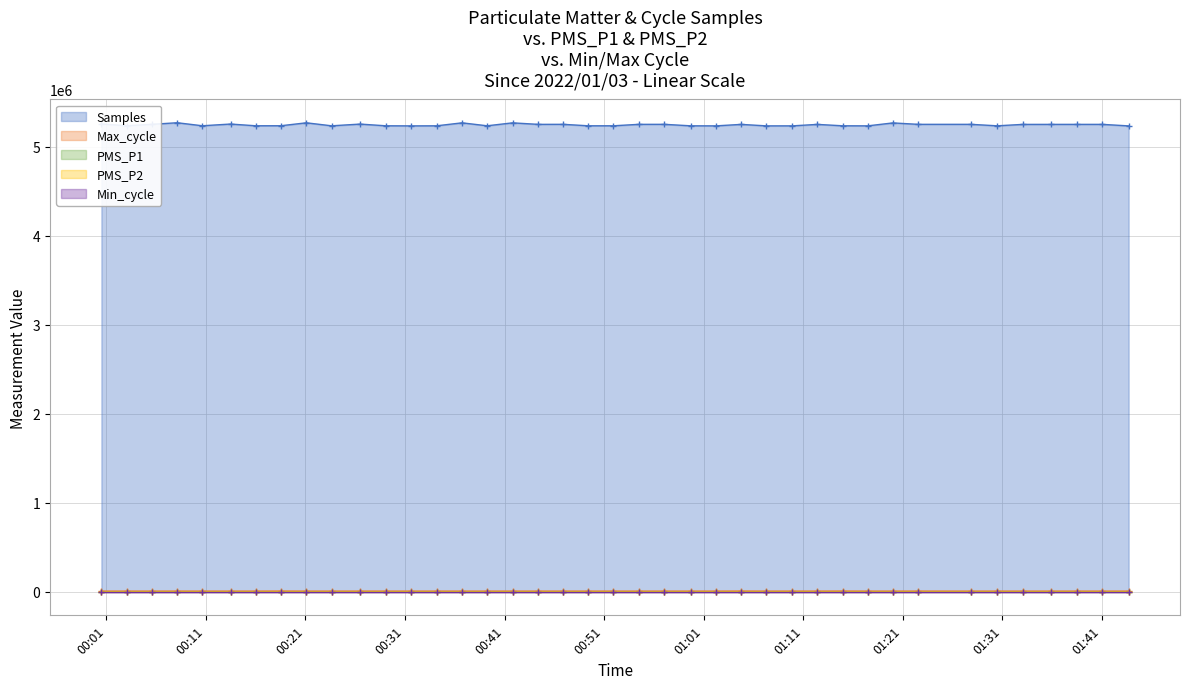

At which label does Samples first exceed 5253700?

2022/01/03 00:00:31